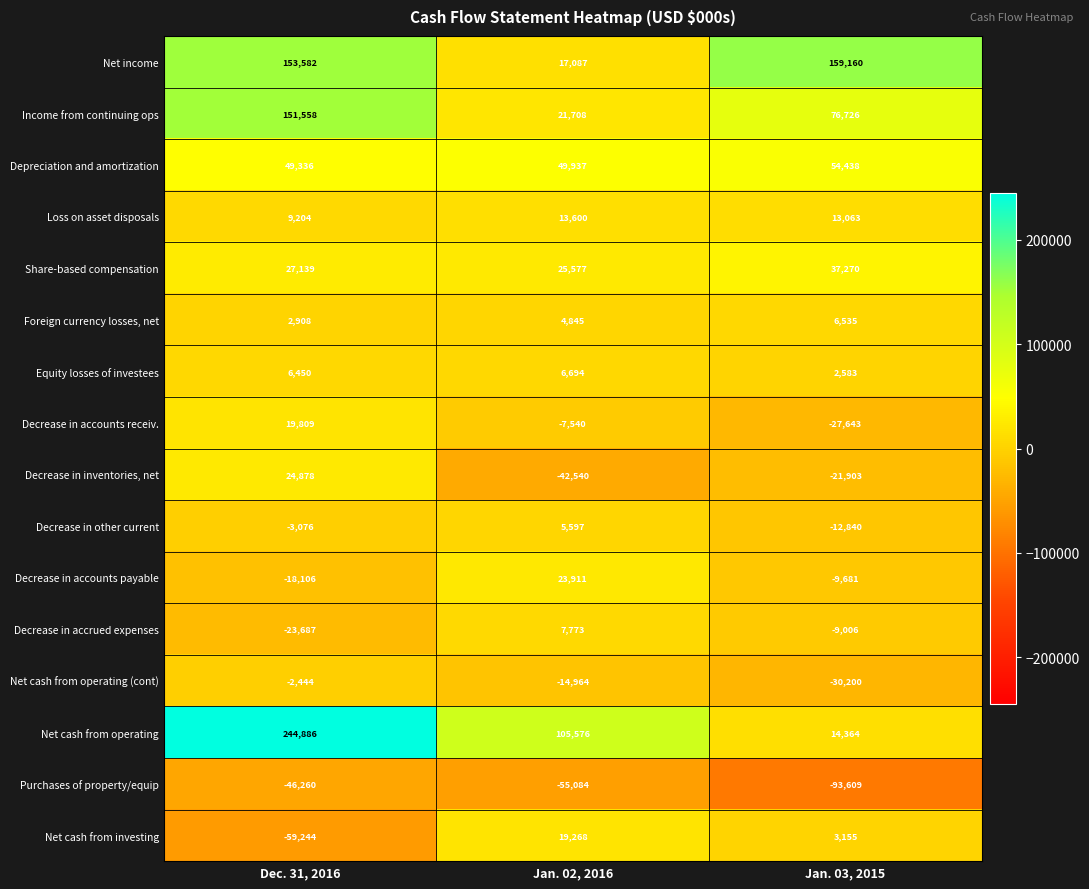

How many data points does each series have?

3